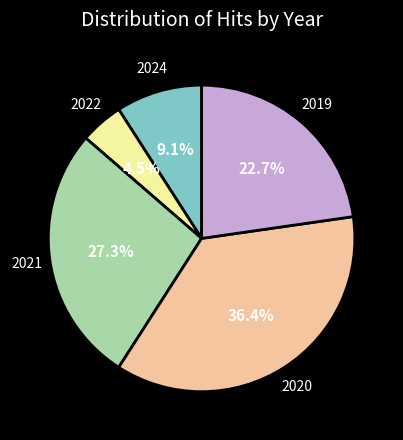

Is there a majority slice in this chart?

No